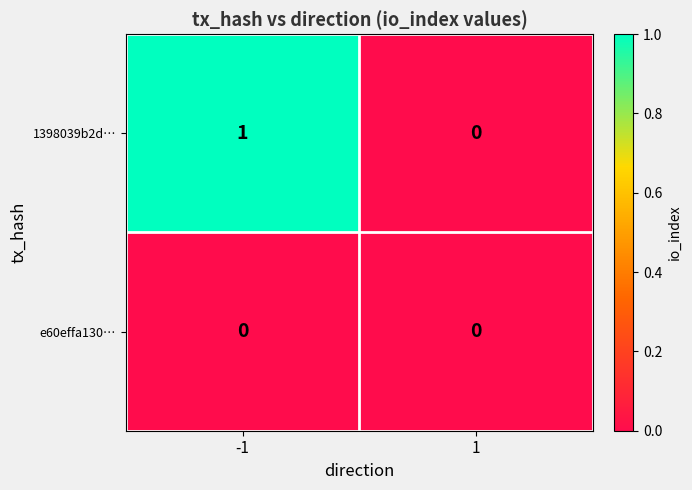

Reading left to right, extract all data points from this chart.

1398039b2d…: -1=1	1=0
e60effa130…: -1=0	1=0